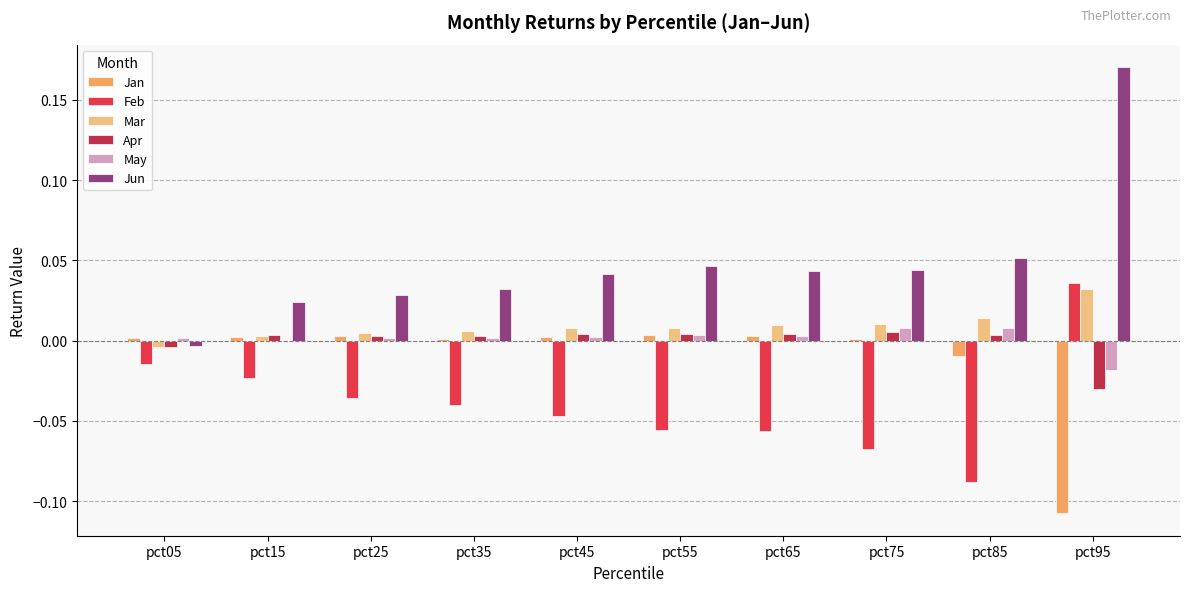

True or false: Jun has a value of 0.0 at pct55.

True